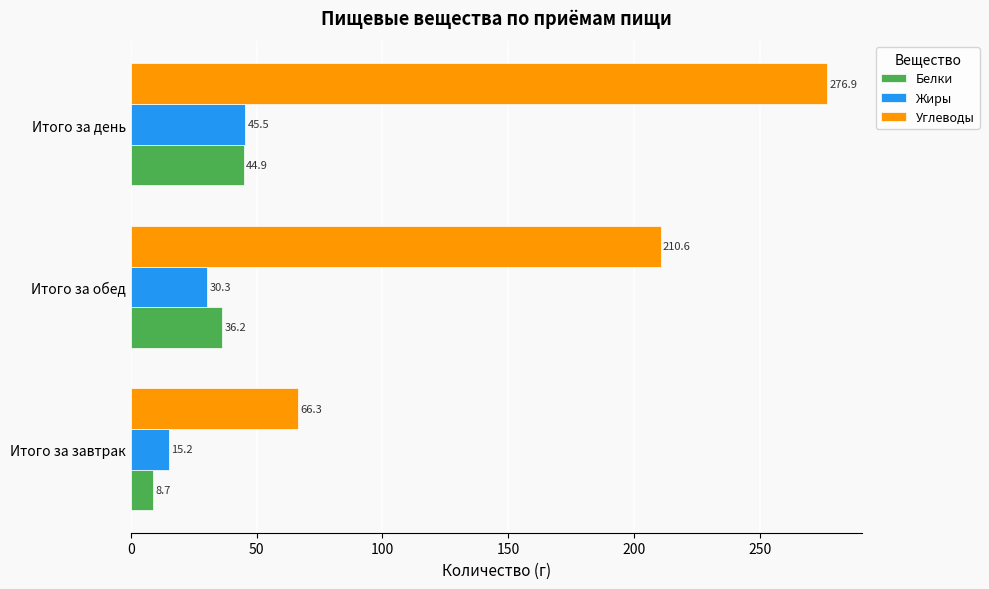

What is the difference between the maximum and minimum values in the Белки series?

36.2